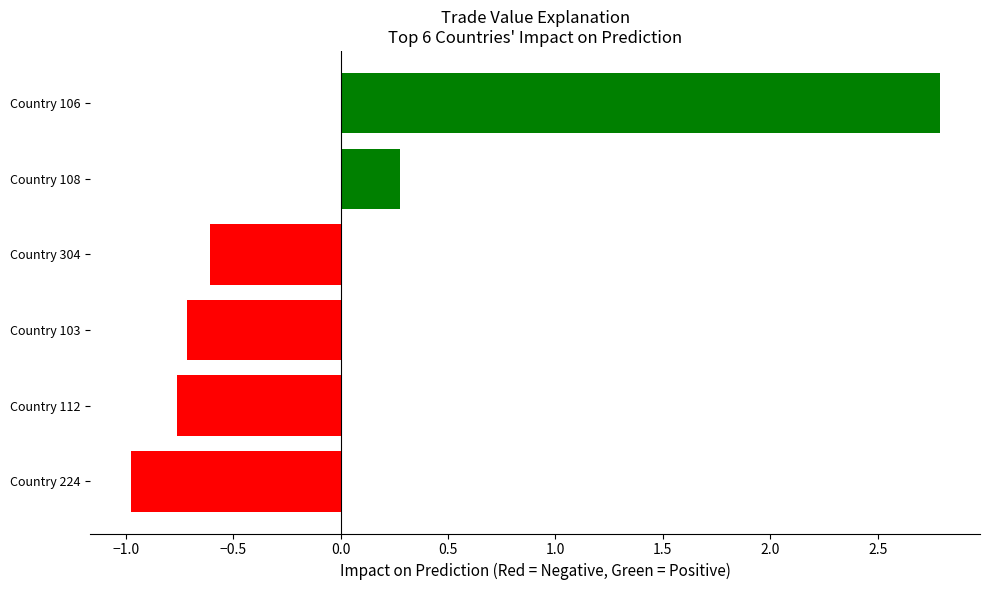

Rank the categories by value from highest to lowest.

Country 106, Country 108, Country 304, Country 103, Country 112, Country 224